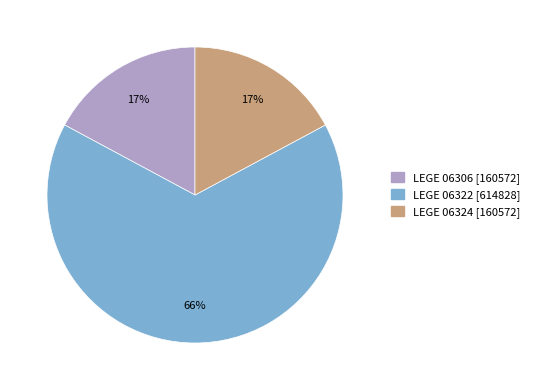

Does LEGE 06324 represent more than half of the total?

No